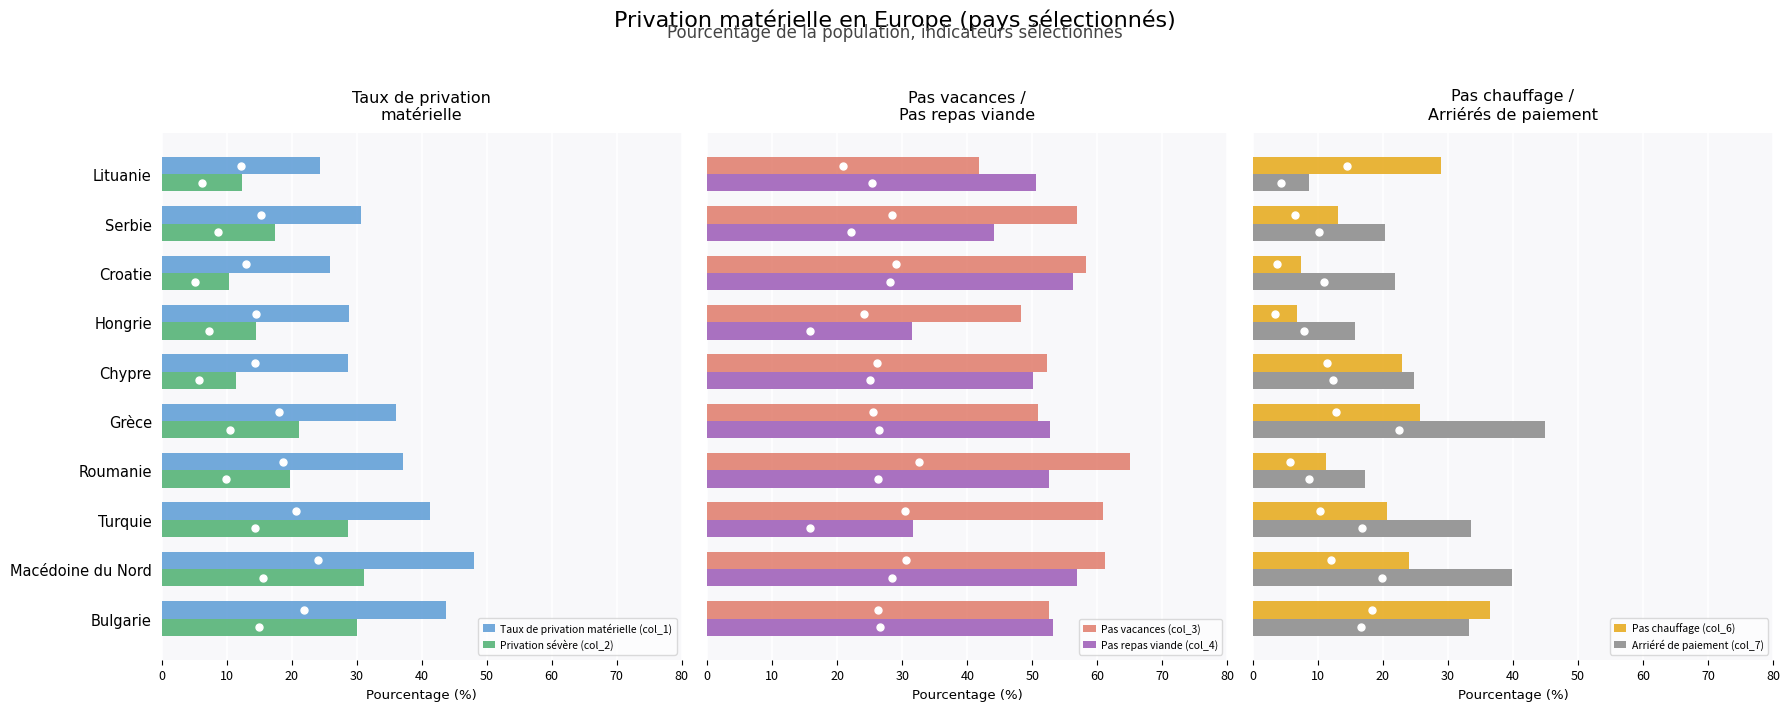

Count the number of categories in the chart.

10